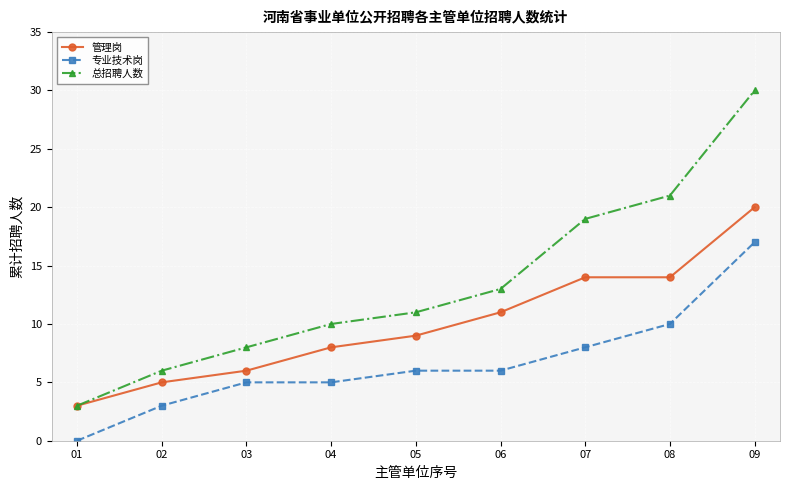

True or false: 总招聘人数 and 专业技术岗 intersect in this chart.

False